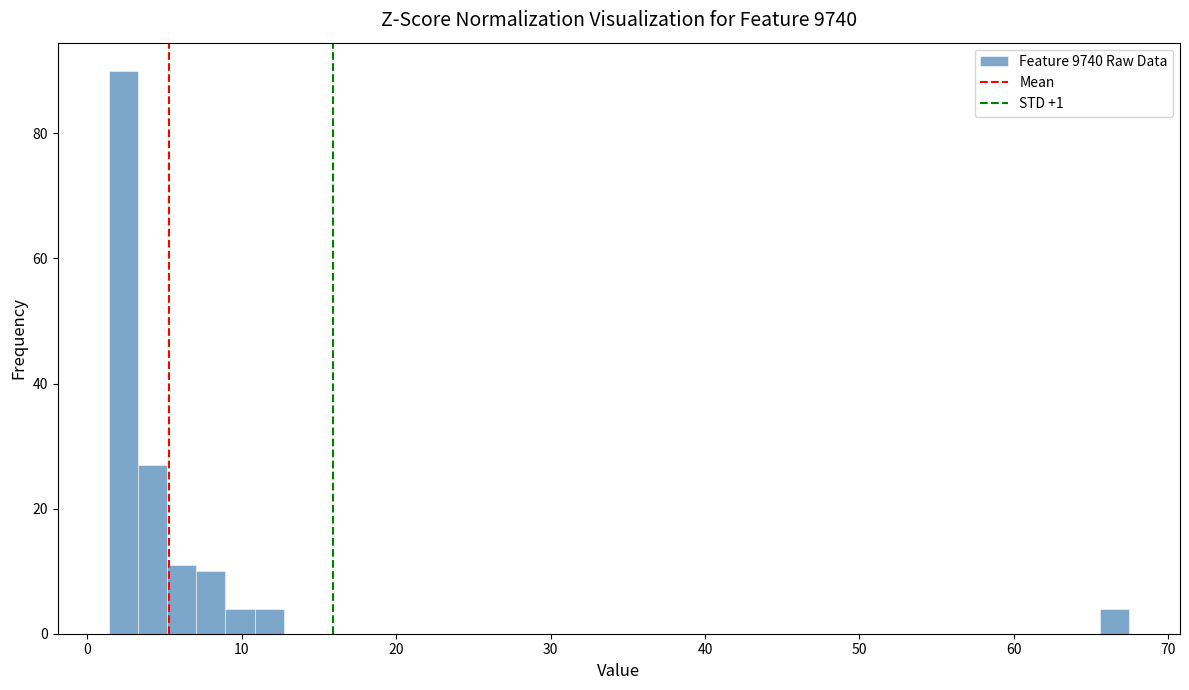

Around what value on the x-axis is the tallest bar? Give the approximate position of its centre, as read against the axis.

2